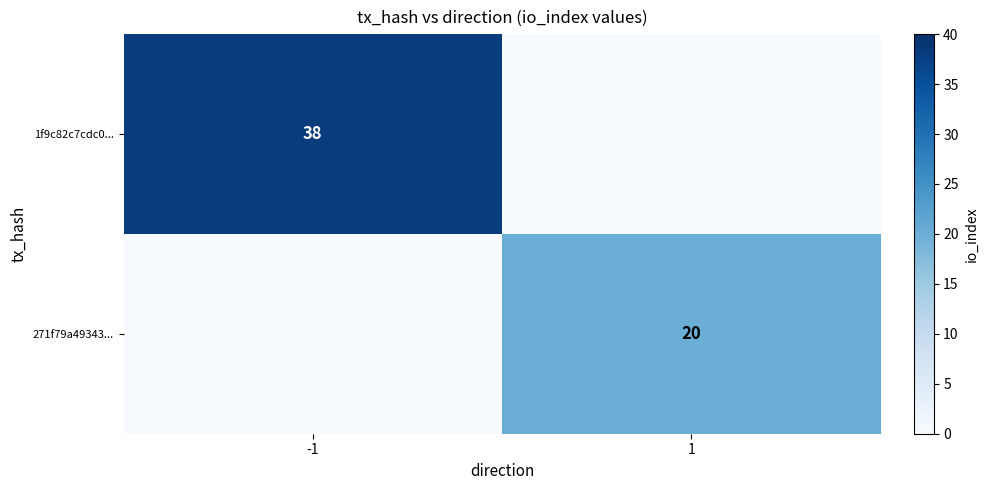

The 1f9c82c7cdc0... series shows 18 at -1. True or false?

False